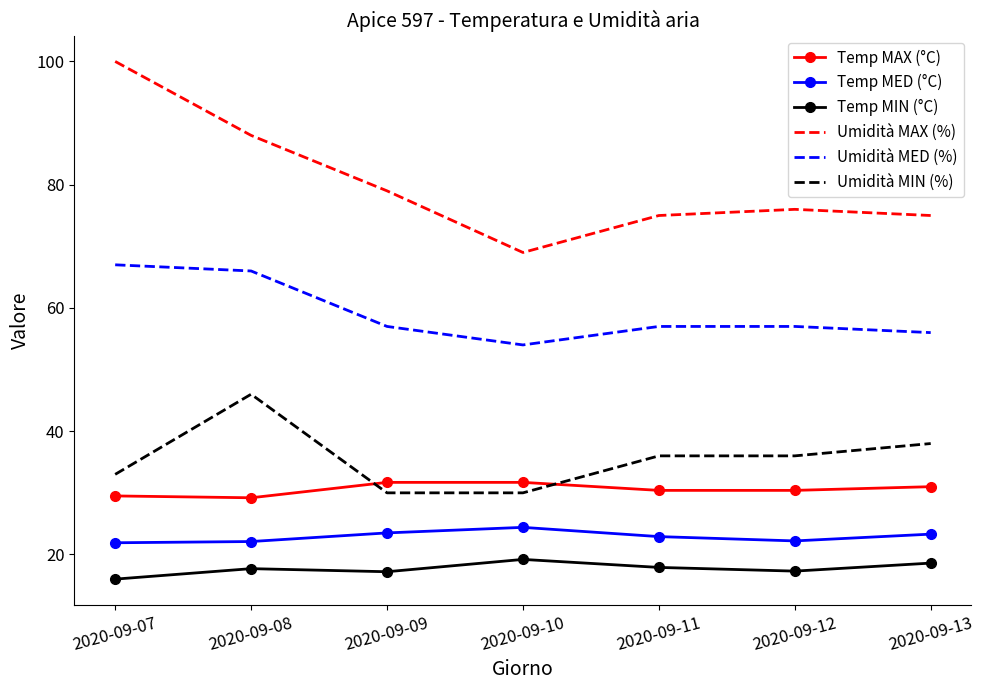

List the series in order of their peak value, lowest first.

Temp MIN (°C), Temp MED (°C), Temp MAX (°C), Umidità MIN (%), Umidità MED (%), Umidità MAX (%)